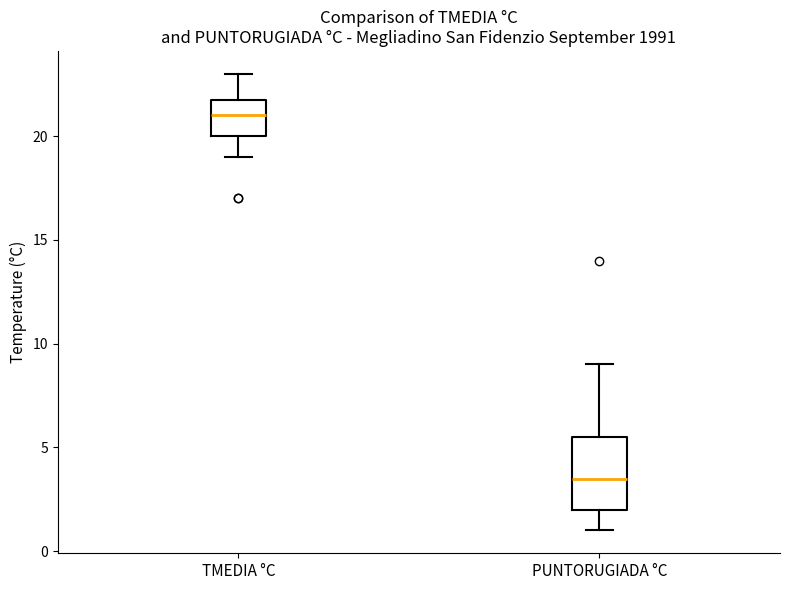

Where is the lower edge of the box for TMEDIA °C on the y-axis? The values are not printed on the chart, so give them approximately, as read against the axis.

20.0